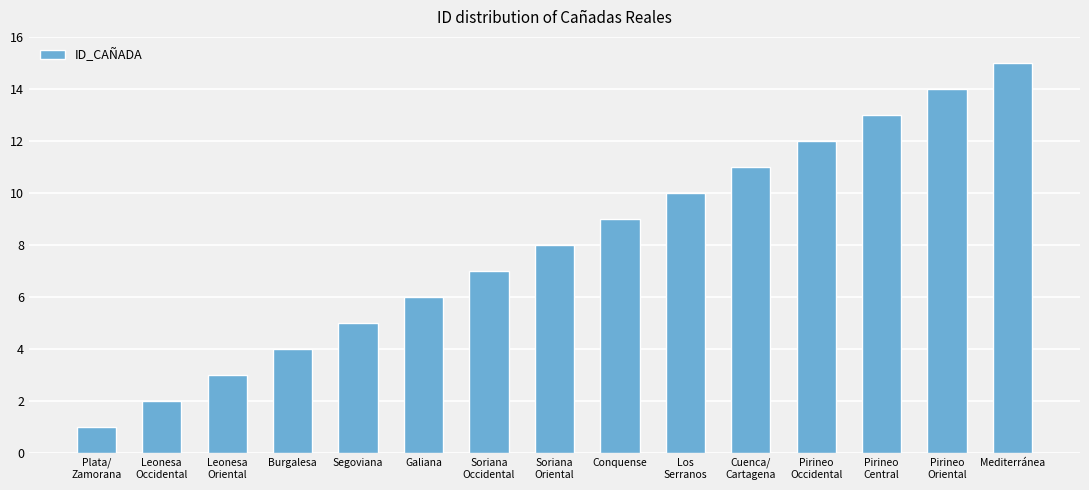

What is the difference between the maximum and minimum values?

14